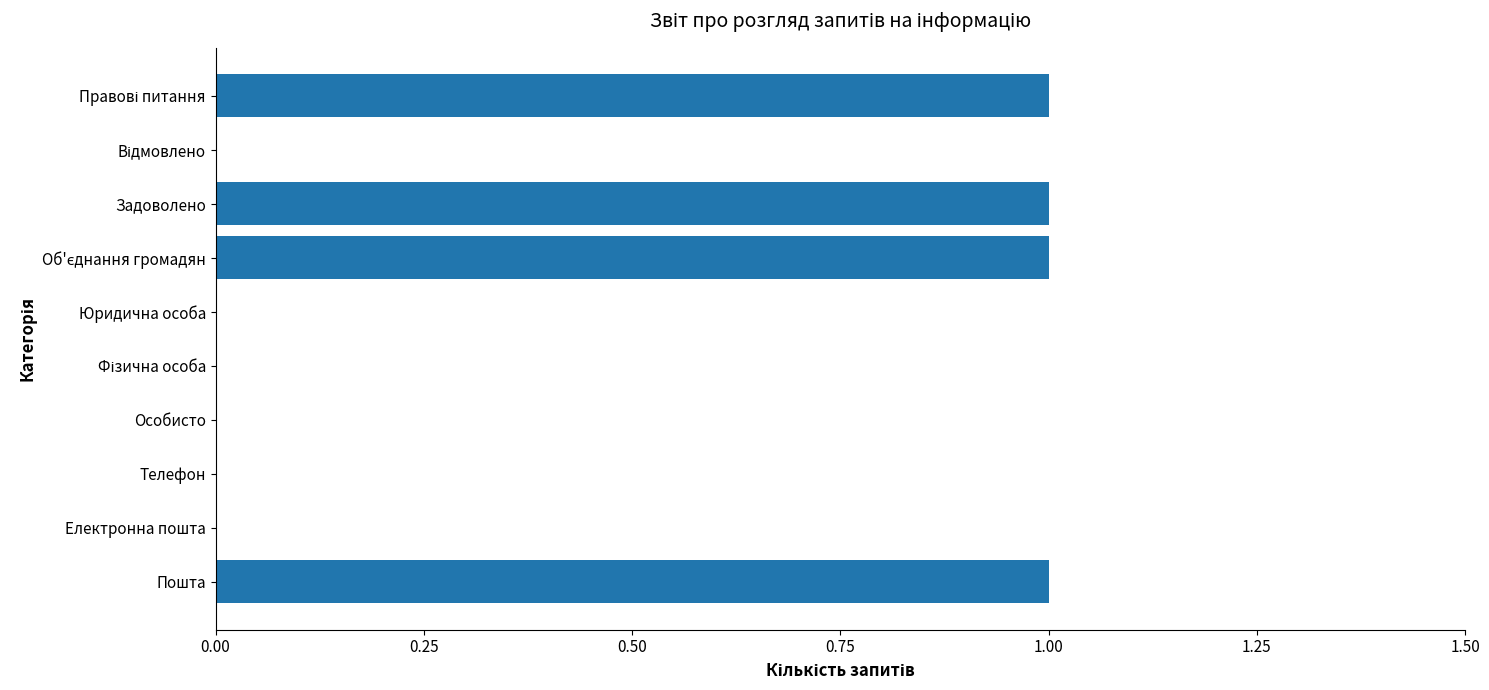

Are the bars grouped side by side (vs. stacked)?

No